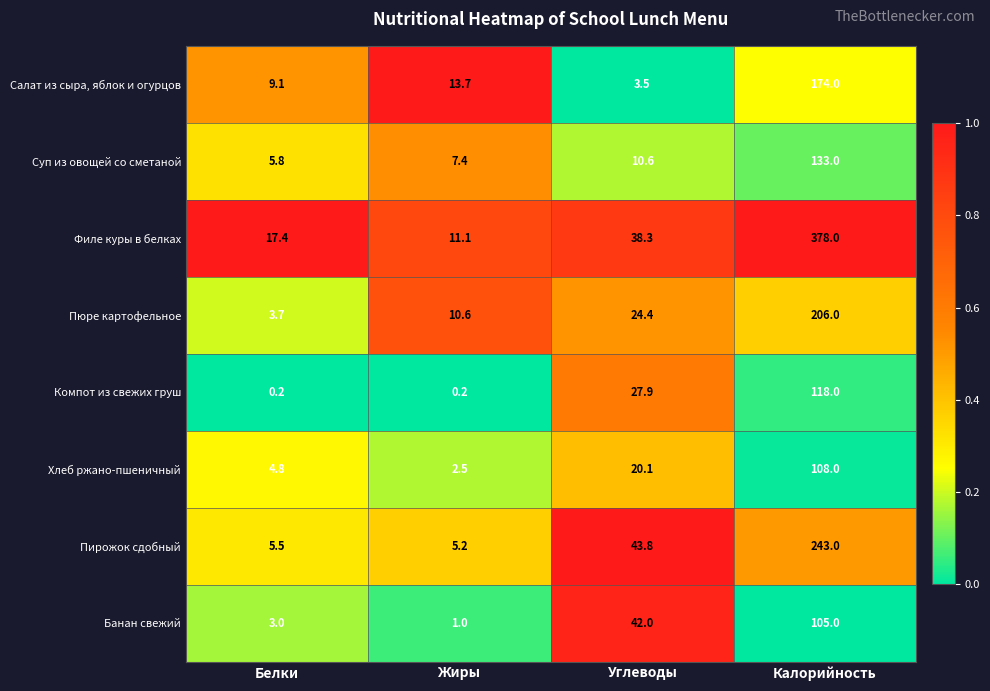

The Пюре картофельное series shows 206.0 at Калорийность. True or false?

True